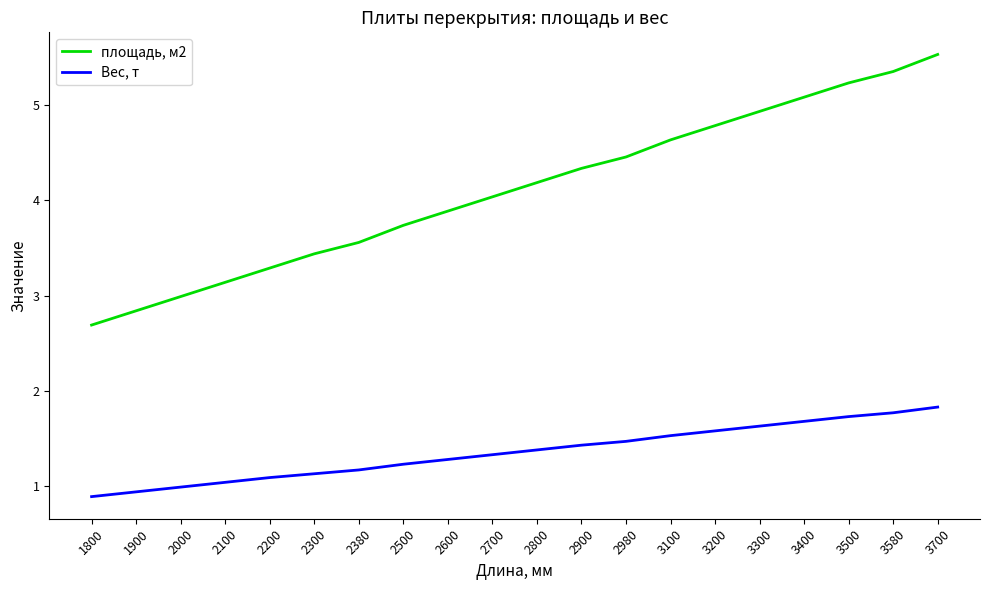

True or false: площадь, м2 and Вес, т intersect in this chart.

False